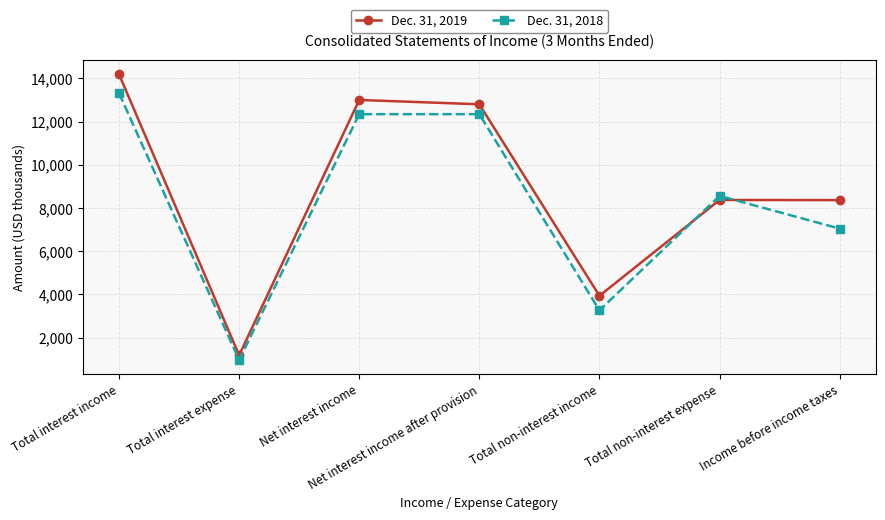

True or false: Dec. 31, 2018 has more than 0 points higher than both neighbors.

True